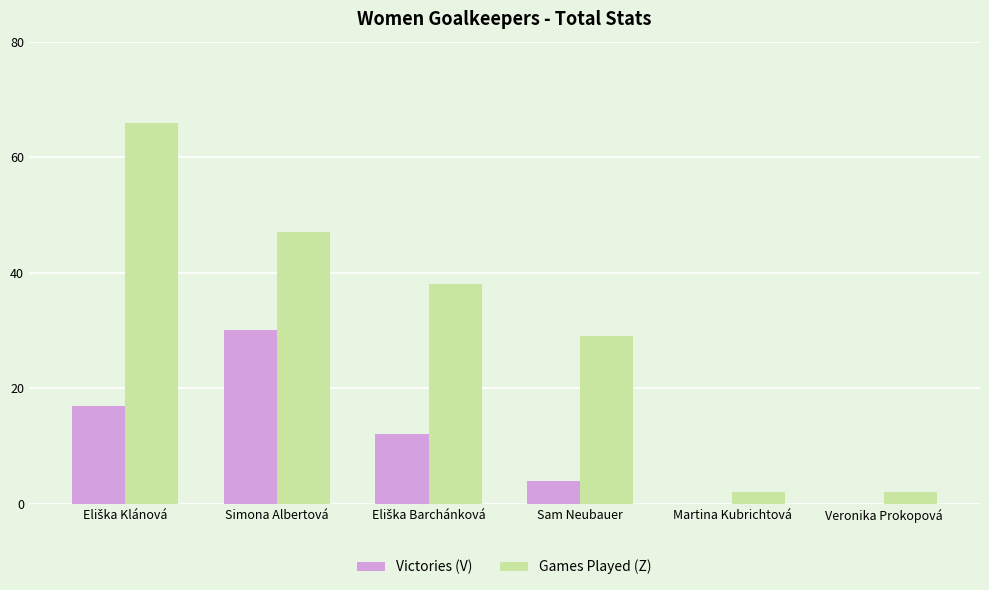

What is the spread (max minus min) of values at Simona Albertová?

17